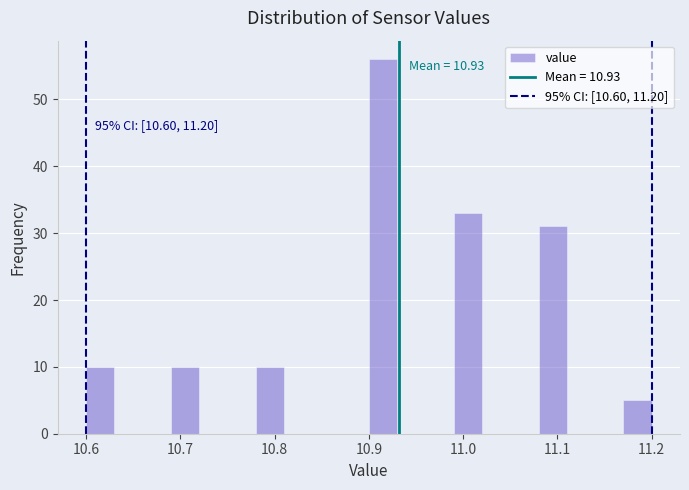

Read against the x-axis, roughly where is the centre of the tallest bar?

10.92